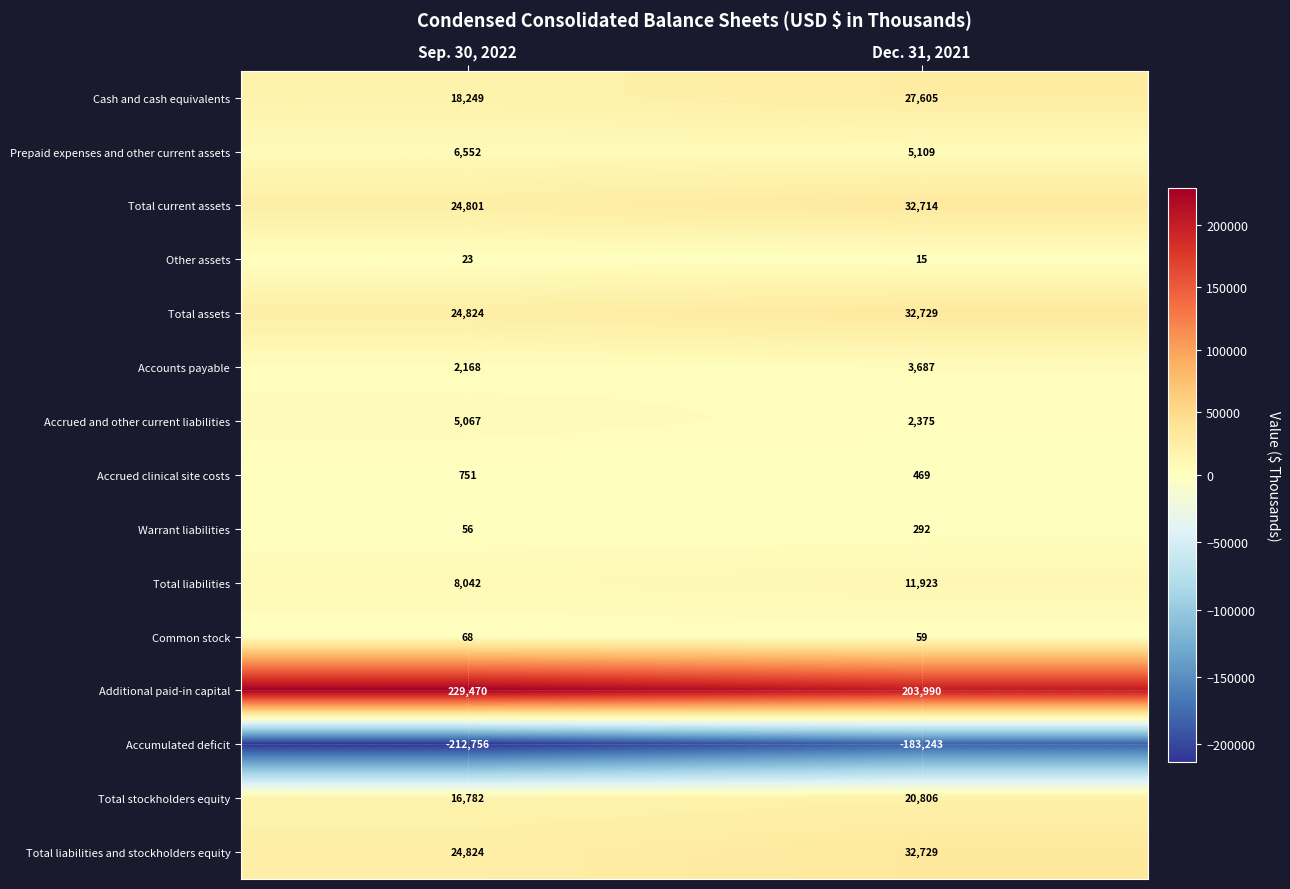

At which label does Accrued clinical site costs reach its minimum?

Dec. 31, 2021